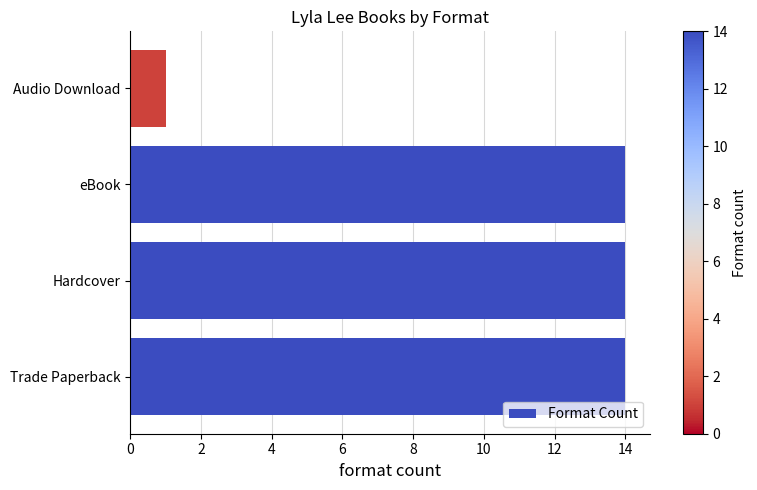

What is the ratio of the value at eBook to the value at Trade Paperback?

1.0